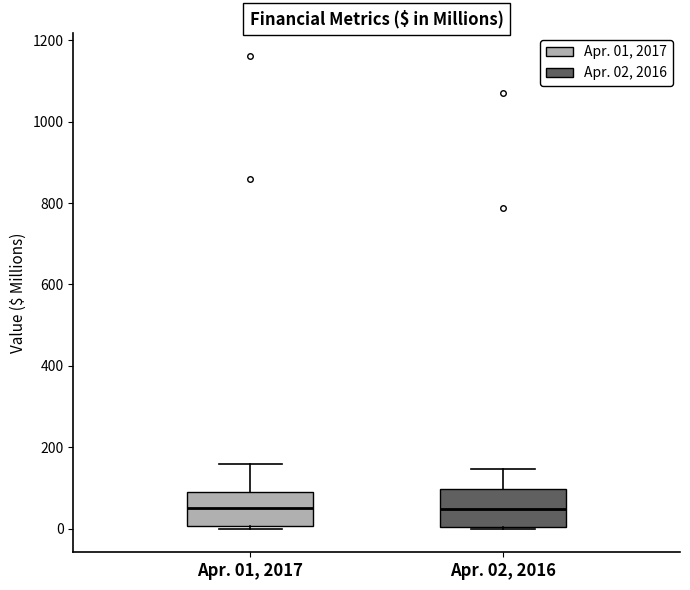

Reading left to right, read every box against the y-axis: the position of its median line, the range the box covers, and the ends of its whiskers. The values are not printed on the chart, so give them approximately, as read against the axis.

Apr. 01, 2017: median 60, box 0 to 100, whiskers 0 to 160
Apr. 02, 2016: median 40, box 0 to 100, whiskers 0 to 140